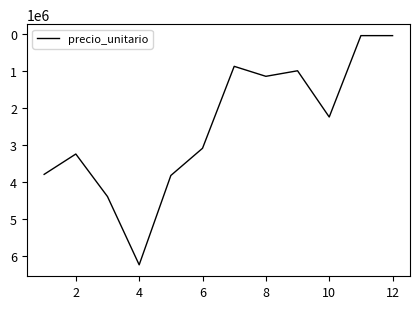

What is the difference between the maximum and minimum values?

6195000